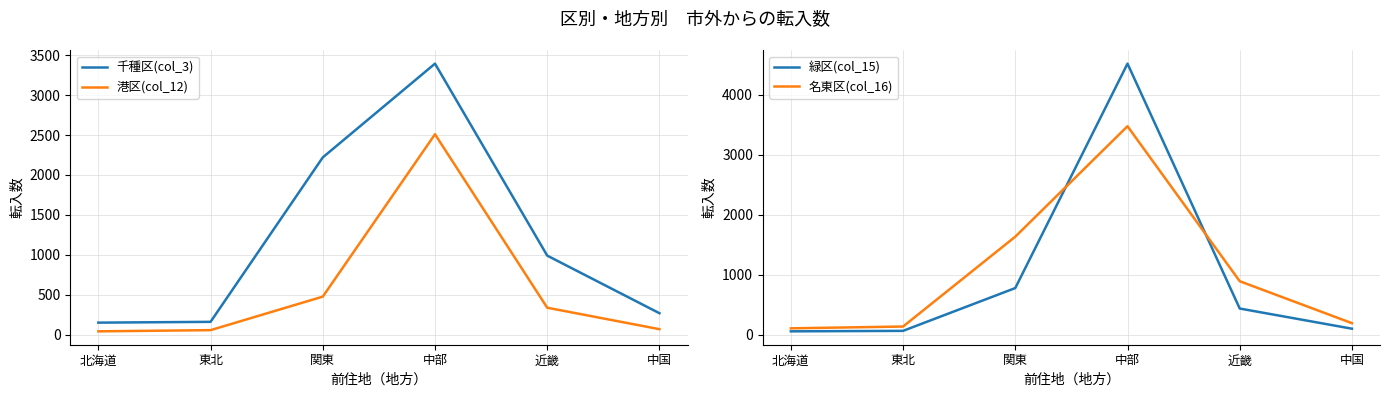

Reading left to right, transcribe all the data shown in this chart.

千種区(col_3): 北海道=149	東北=159	関東=2220	中部=3395	近畿=989	中国=267
港区(col_12): 北海道=40	東北=55	関東=475	中部=2510	近畿=336	中国=67
緑区(col_15): 北海道=56	東北=64	関東=777	中部=4516	近畿=436	中国=100
名東区(col_16): 北海道=106	東北=136	関東=1633	中部=3473	近畿=891	中国=192